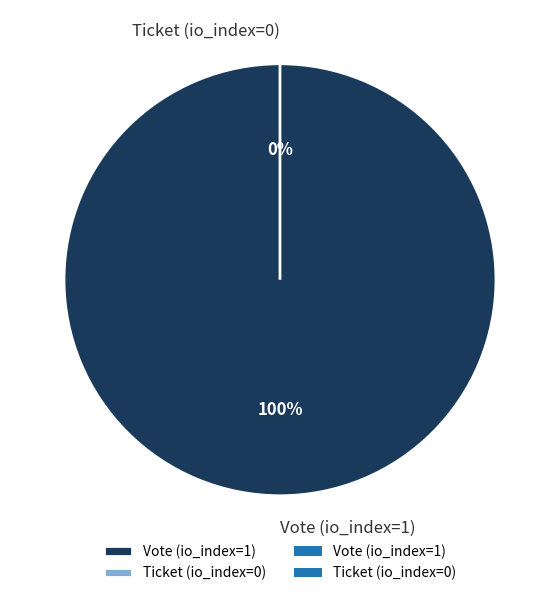

Combined, do Ticket (io_index=0) and Vote (io_index=1) account for over 50%?

Yes